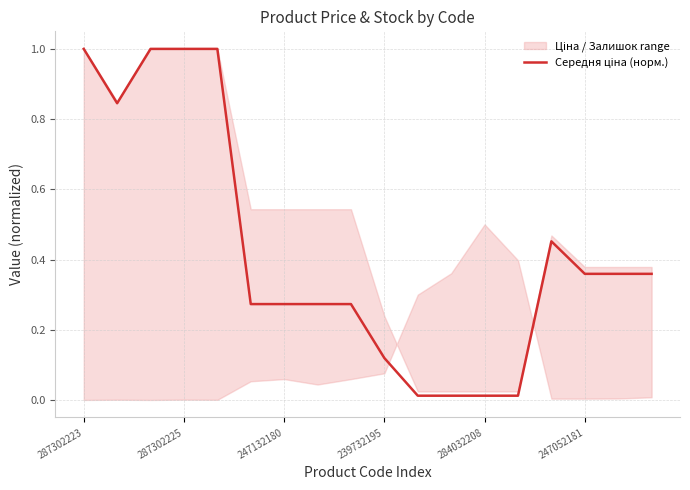

What is the value of the 2nd point from the left?

0.8